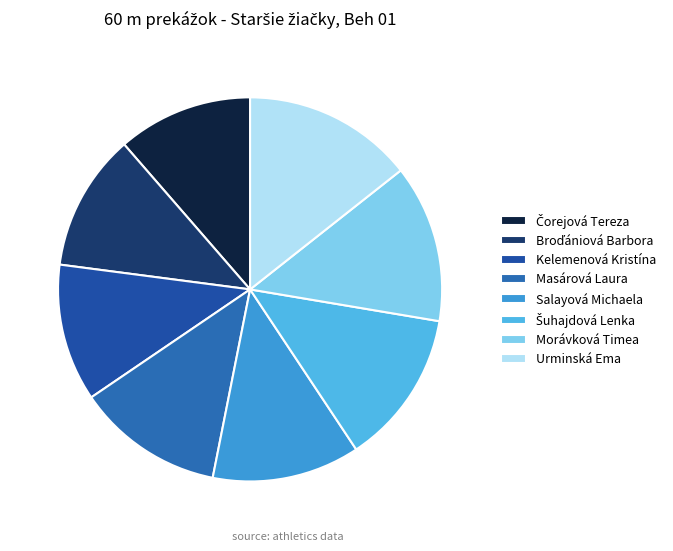

Does Morávková Timea represent more than half of the total?

No